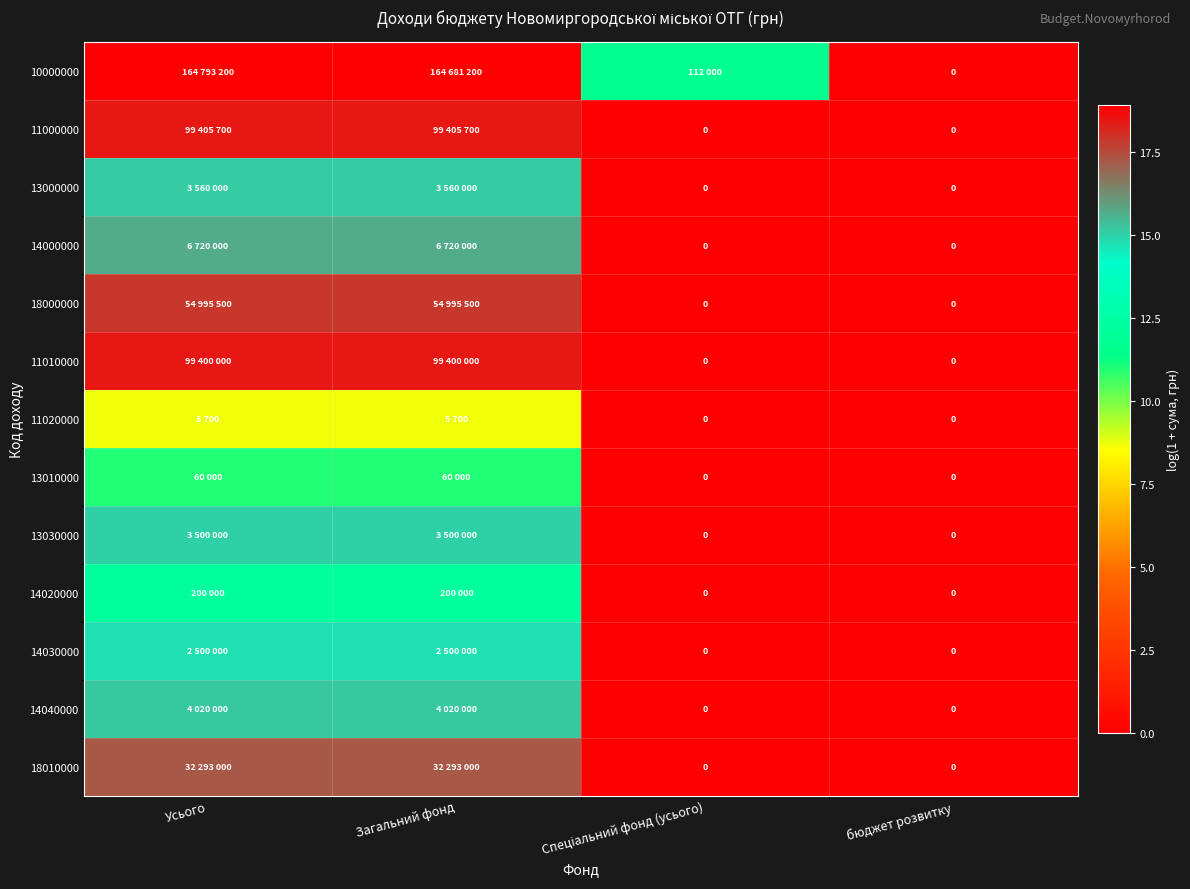

The 14030000 series shows 5.2 at Загальний фонд. True or false?

False